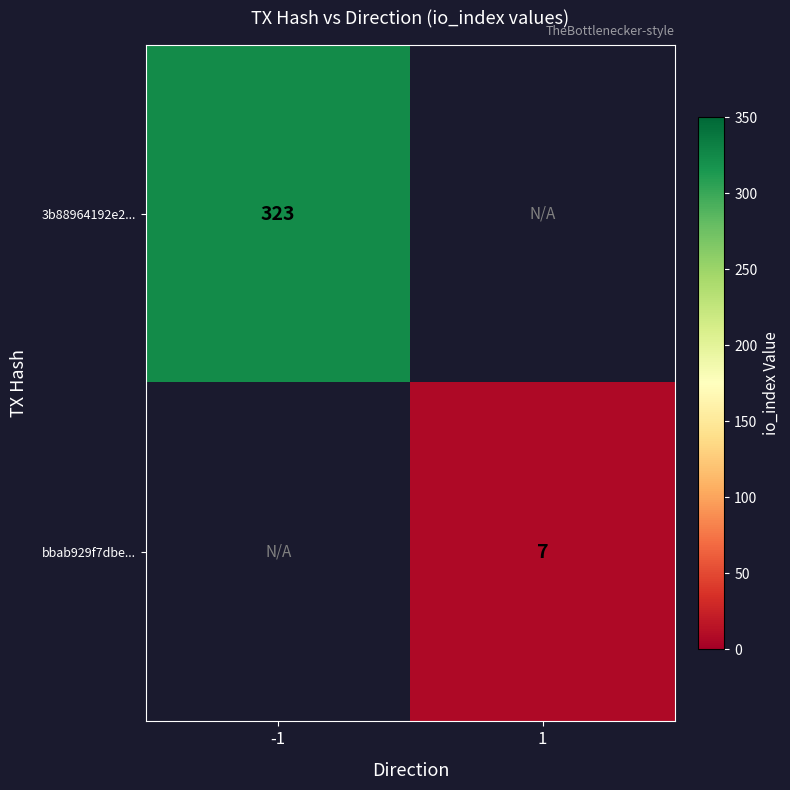

Count the number of categories in the chart.

2